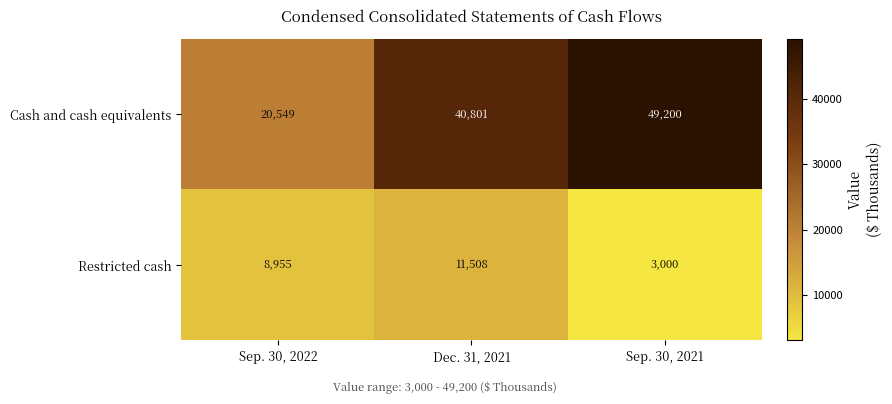

Is the value of Restricted cash at Sep. 30, 2021 greater than the value of Cash and cash equivalents at Sep. 30, 2022?

No